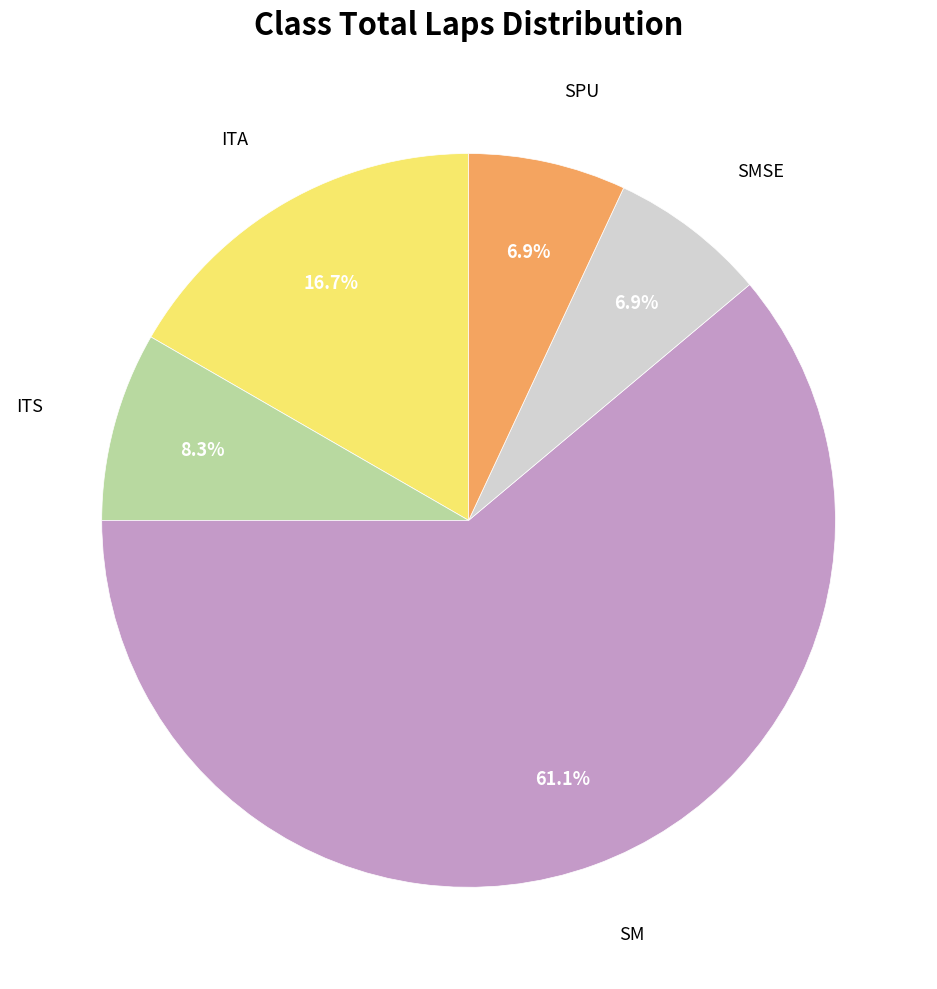

Is there a majority slice in this chart?

Yes